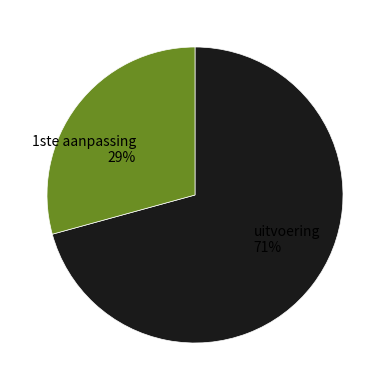

Which category has the smallest portion of the pie?

1ste aanpassing